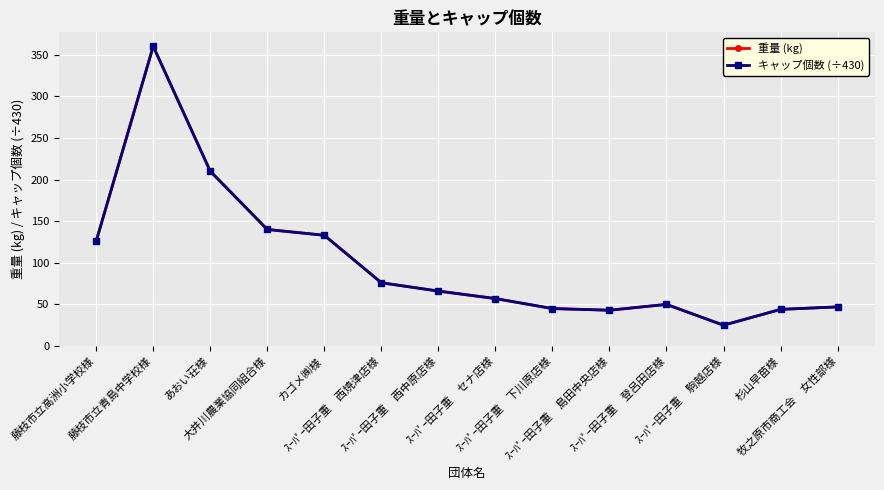

How many interior local valleys does the 重量 (kg) series have?

2